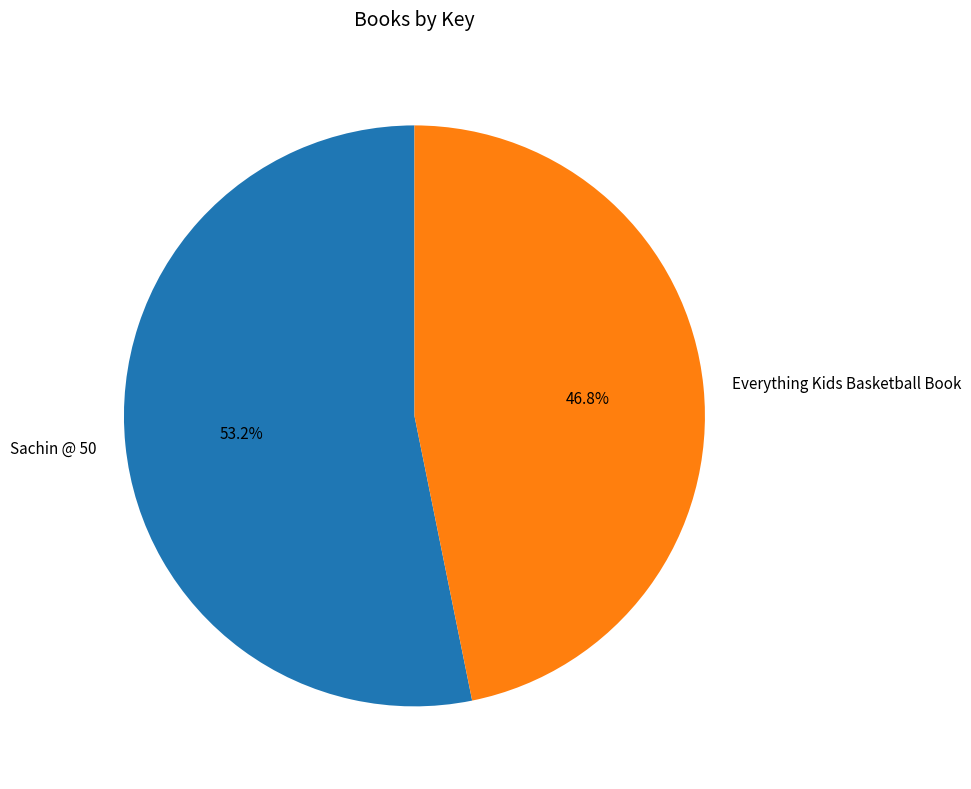

To the nearest percent, what is the difference between the largest and smallest slice percentages?

6%